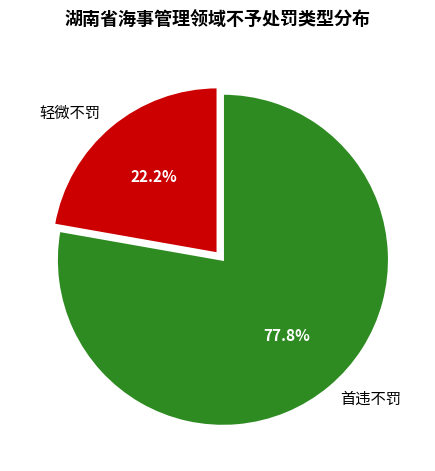

To the nearest percent, what portion does 首违不罚 represent?

78%